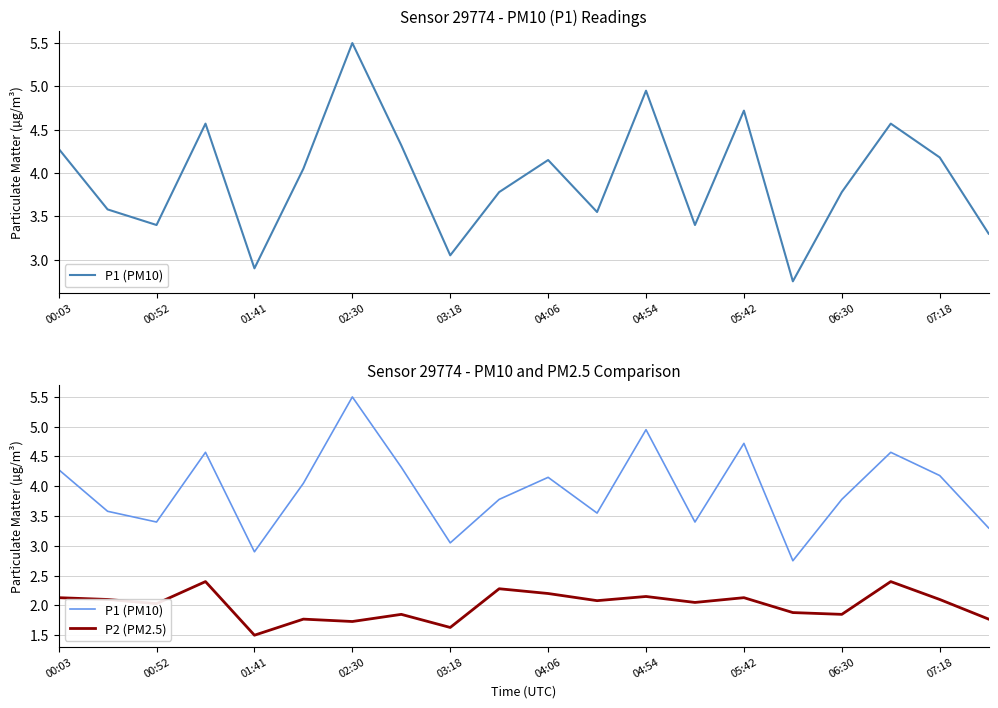

What value does the P2 (PM2.5) series have at 04:54?

2.1